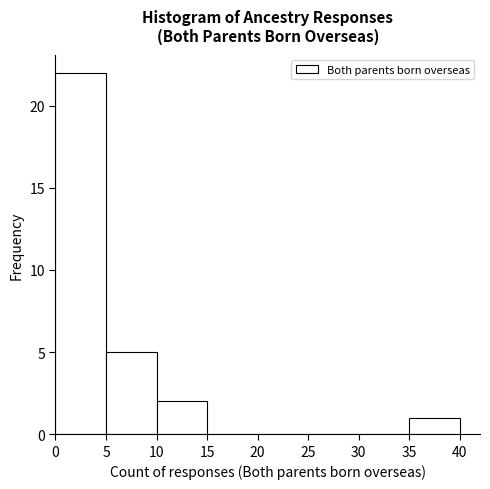

What is the height of the bar covering 5 to 10 on the x-axis? The values are not printed on the chart, so give them approximately, as read against the axis.

5